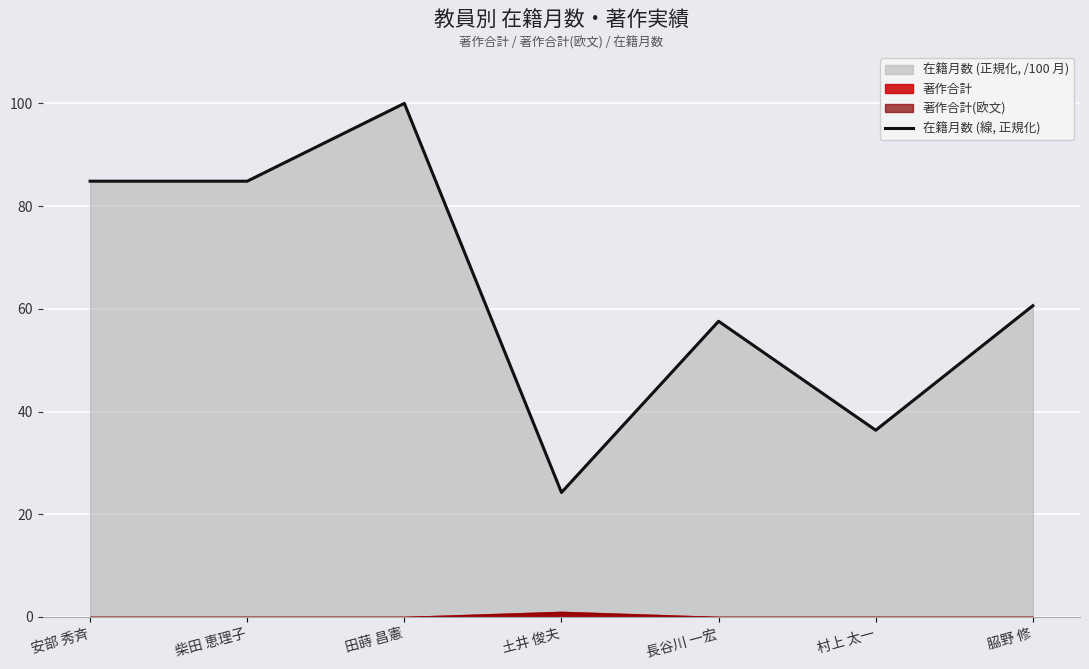

What position from the left is 長谷川 一宏?

5